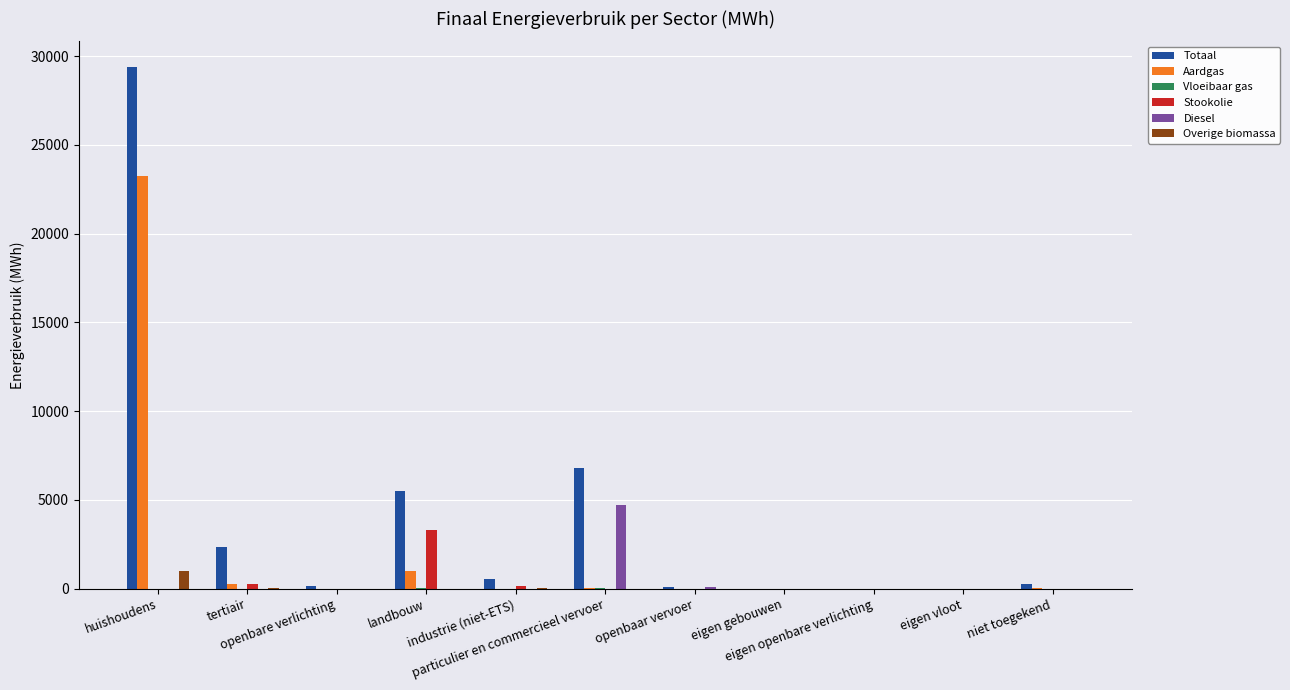

What is the difference between the Diesel values at huishoudens and particulier en commercieel vervoer?

4695.4